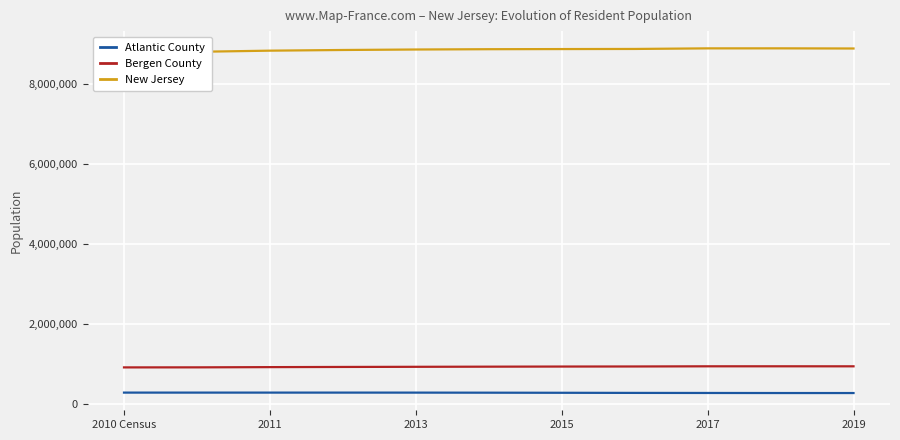

What is the lowest value of the Bergen County series?

905116